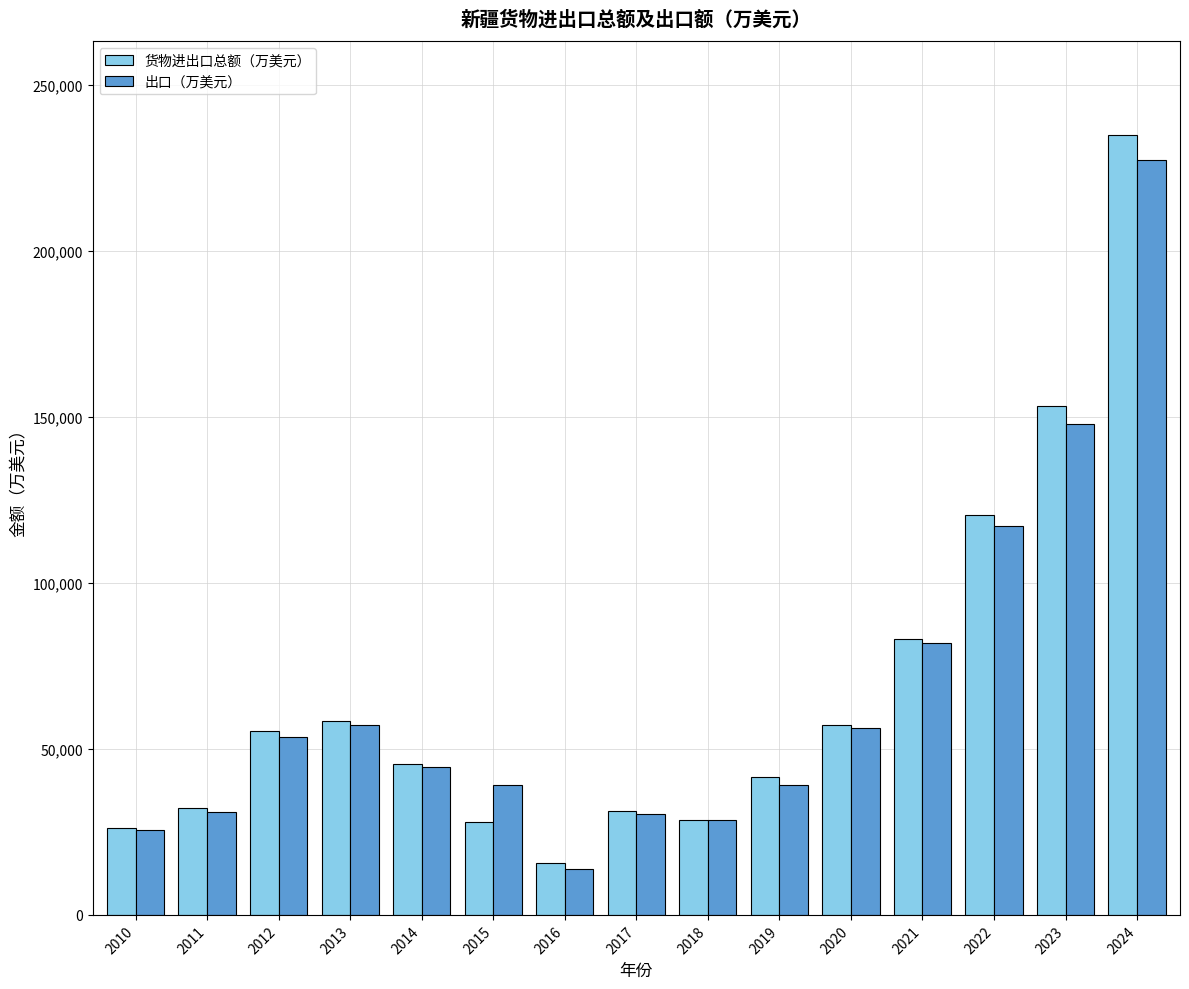

What is the difference between the 出口（万美元） values at 2023 and 2010?

122153.0